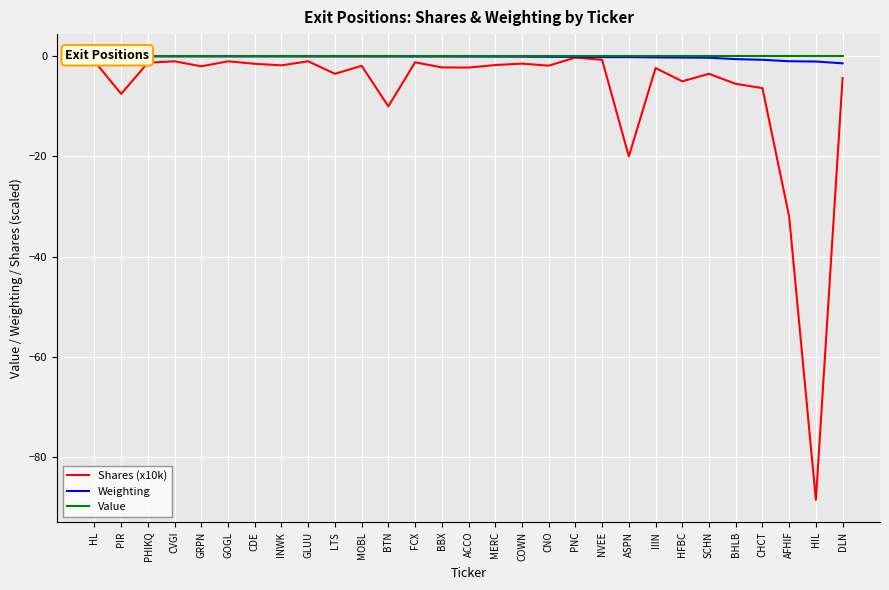

How many data points does each series have?

29